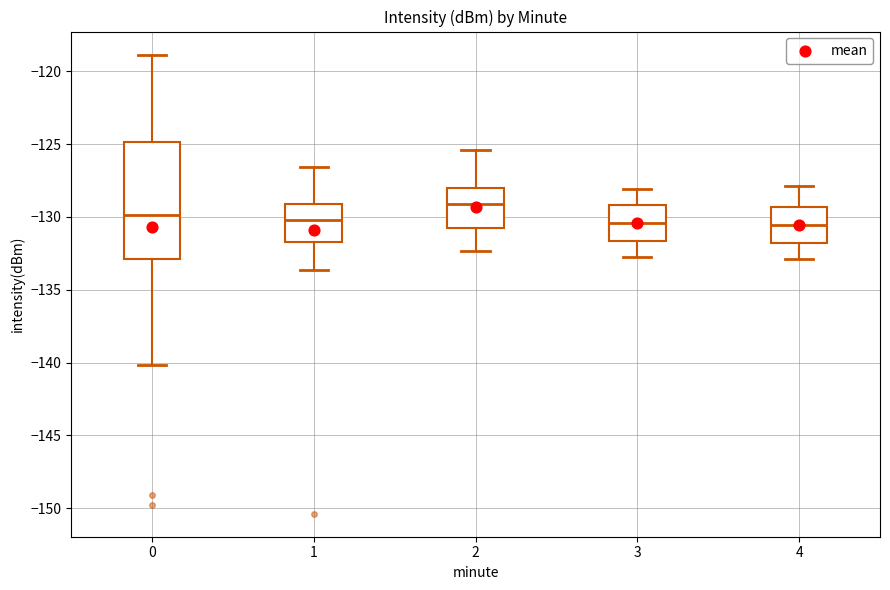

Which box is the tallest, from its lower edge to its upper edge?

0